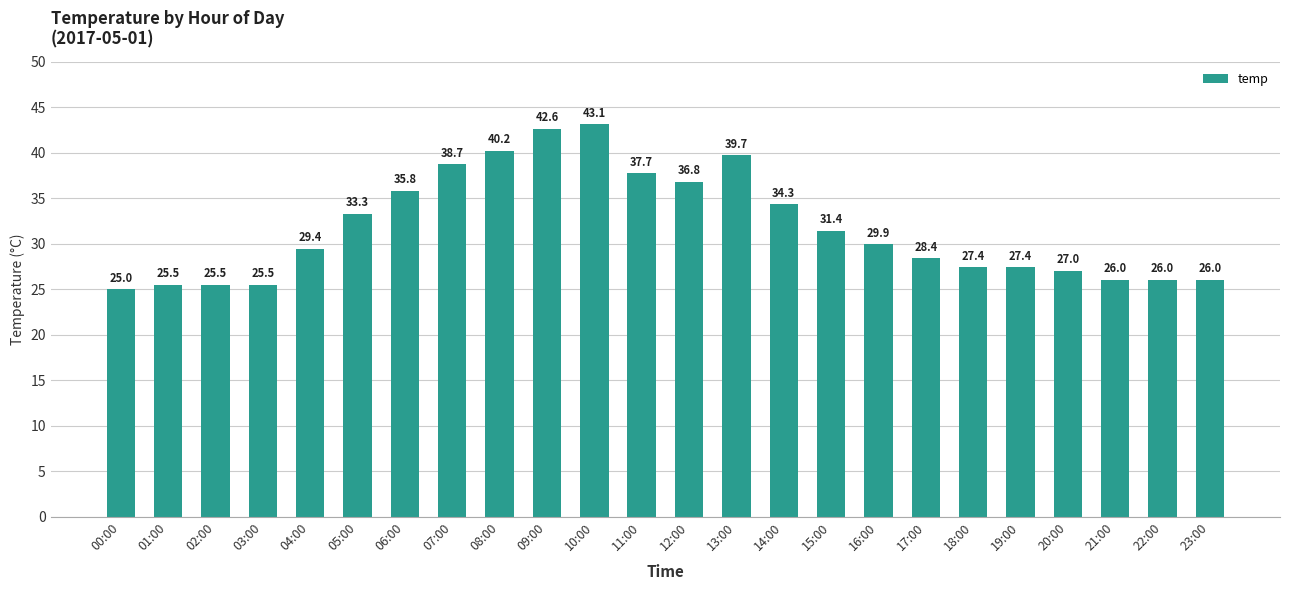

What is the difference between the second highest and second lowest values?

17.1